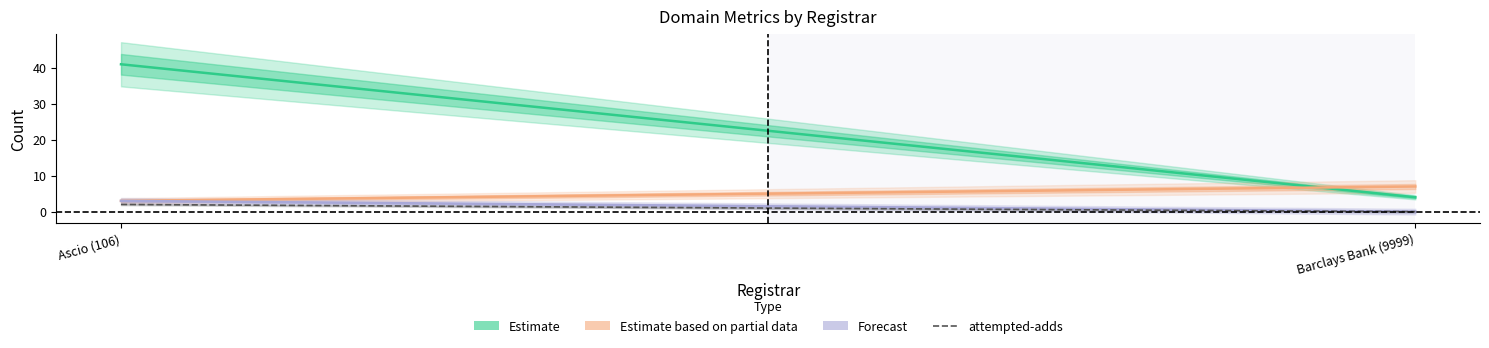

At how many categories does at least one series exceed 39?

1